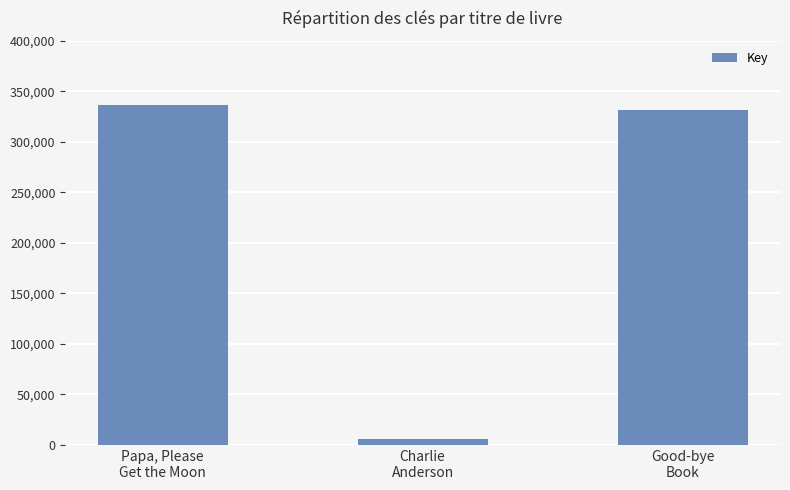

Is it true that the value at Charlie
Anderson is 5488?

True